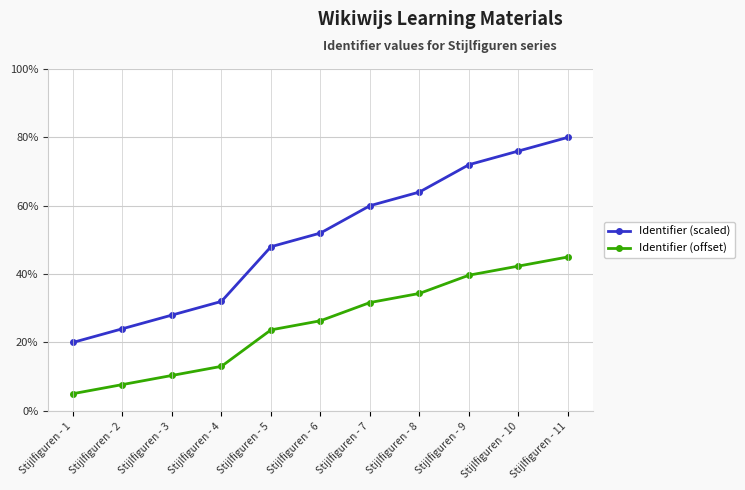

Which series has the largest range (max minus min)?

Identifier (scaled)